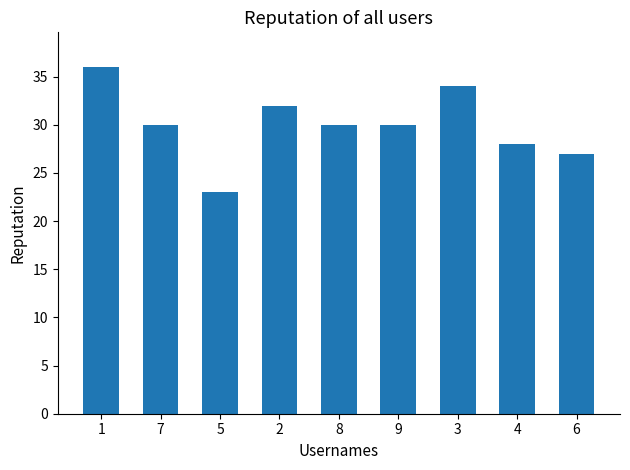

At which category does the chart reach its peak across all series?

1